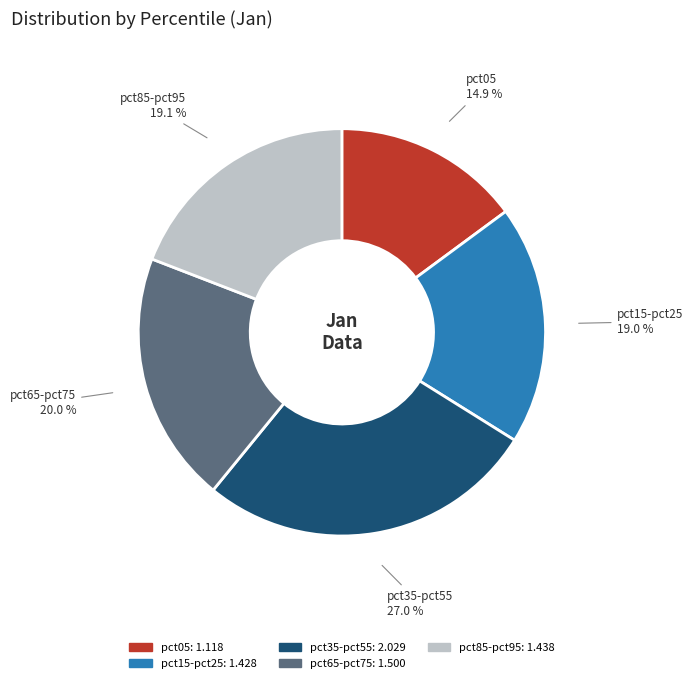

How many segments does this pie chart have?

5